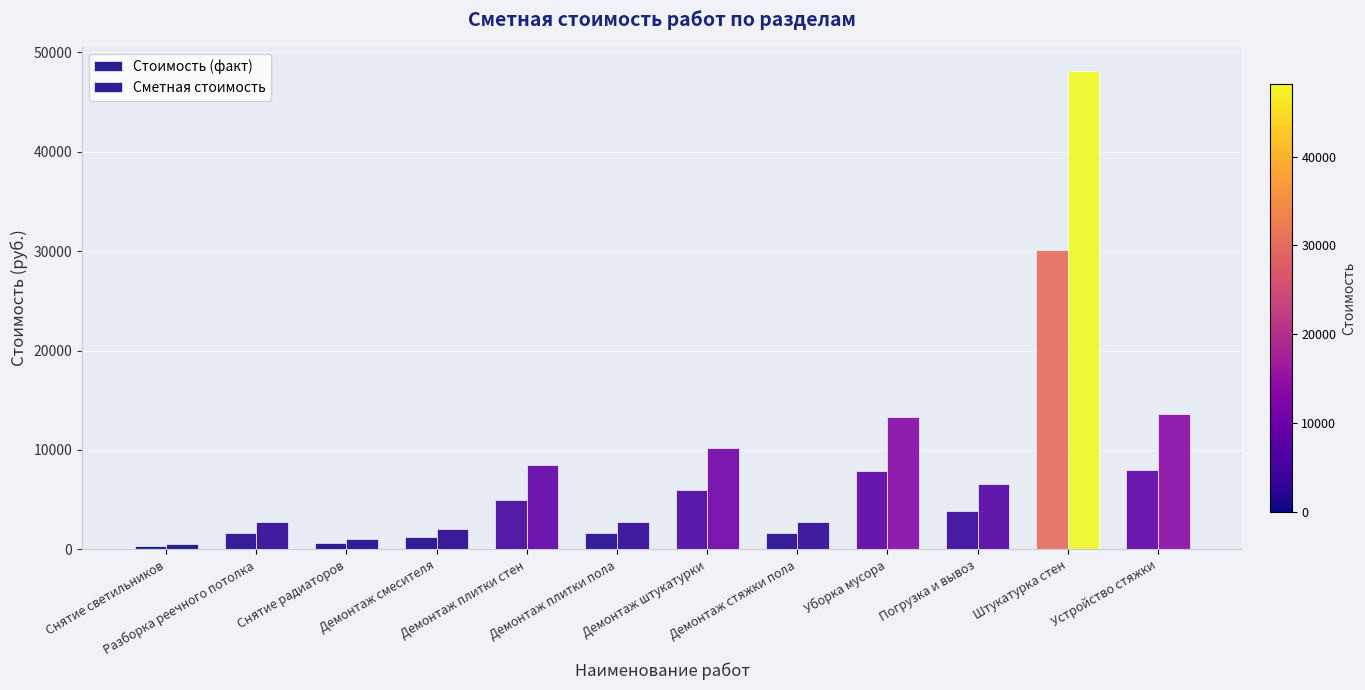

What is the sum of all Стоимость (факт) values?

67801.4